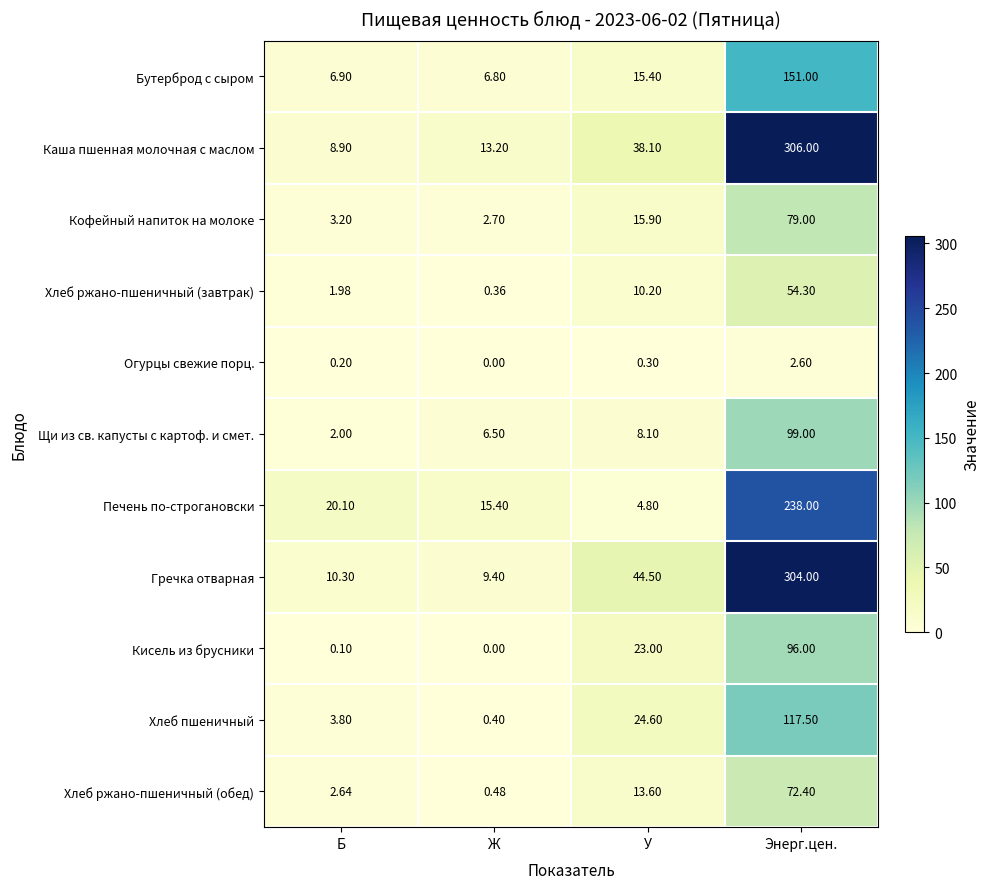

How many series are shown in this chart?

11